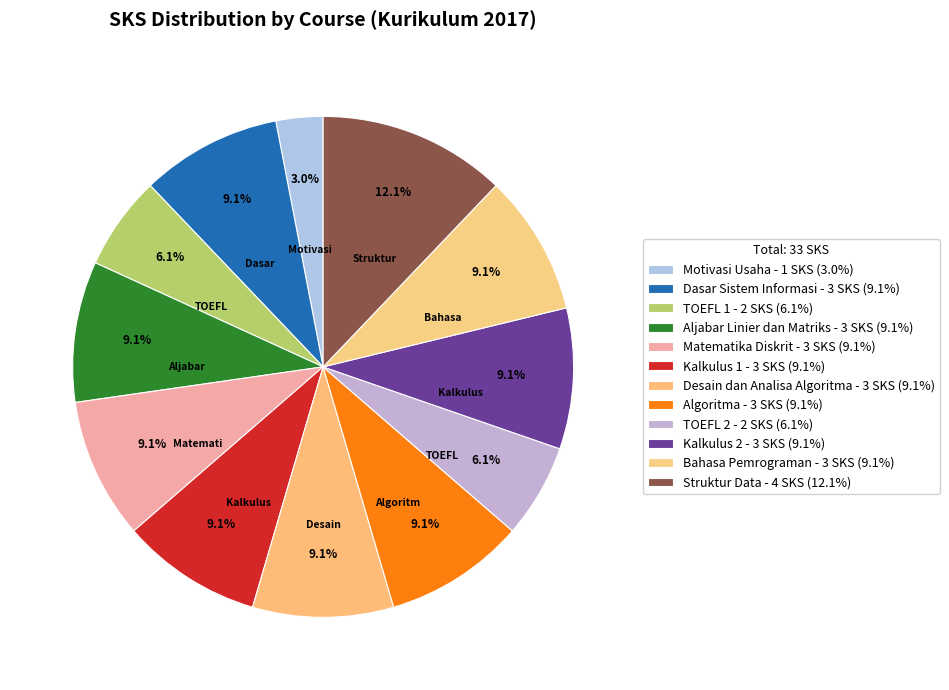

What is the total percentage of Desain dan Analisa Algoritma and TOEFL 2?

15.2%